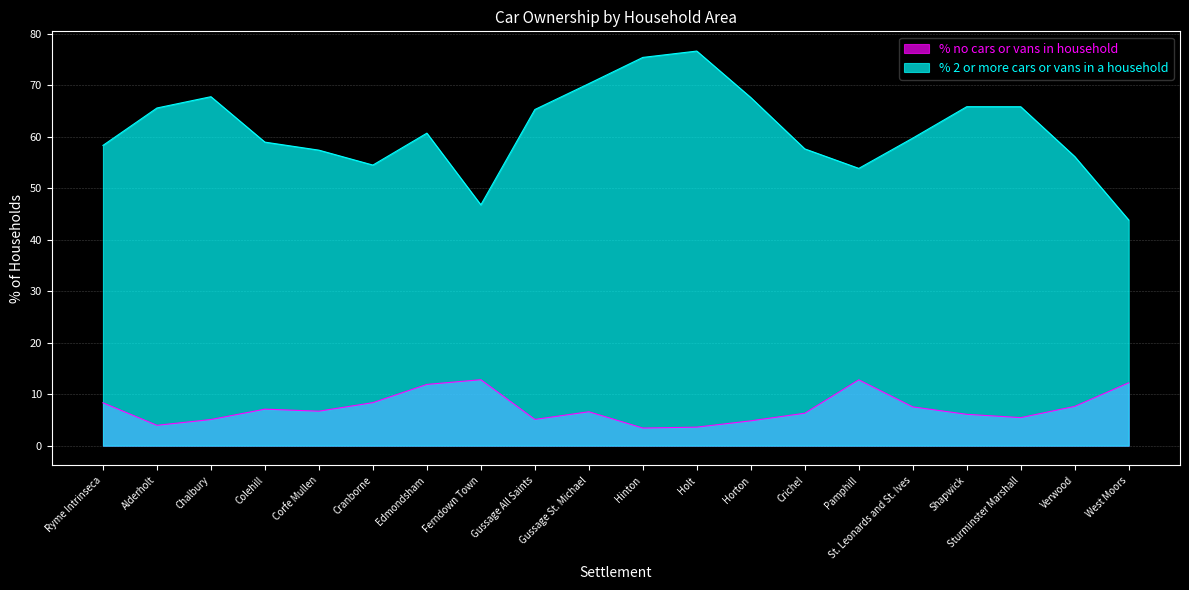

How many data points does each series have?

20